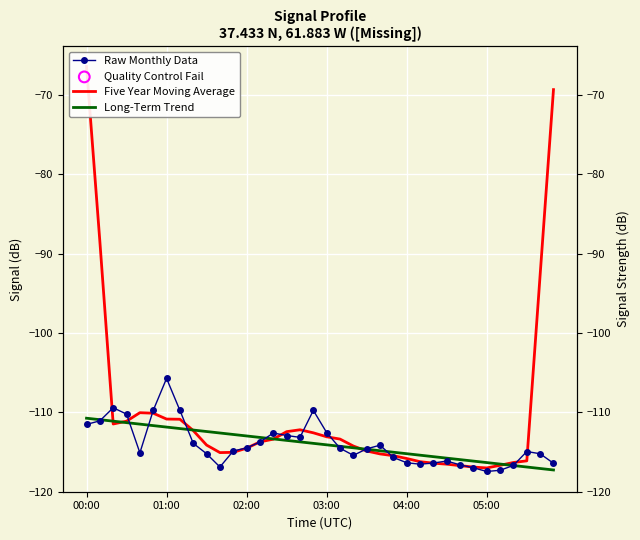

Which series contains the highest Y value?

Five Year Moving Average